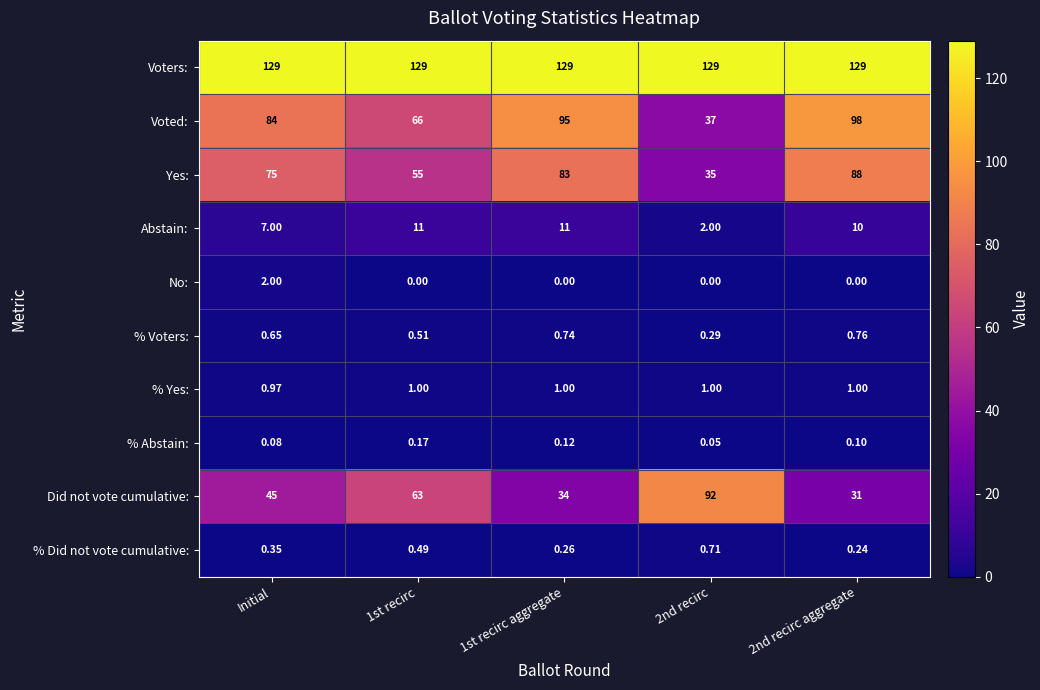

At 1st recirc, list the series in order from largest to smallest.

Voters:, Voted:, Did not vote cumulative:, Yes:, Abstain:, % Yes:, % Voters:, % Did not vote cumulative:, % Abstain:, No: